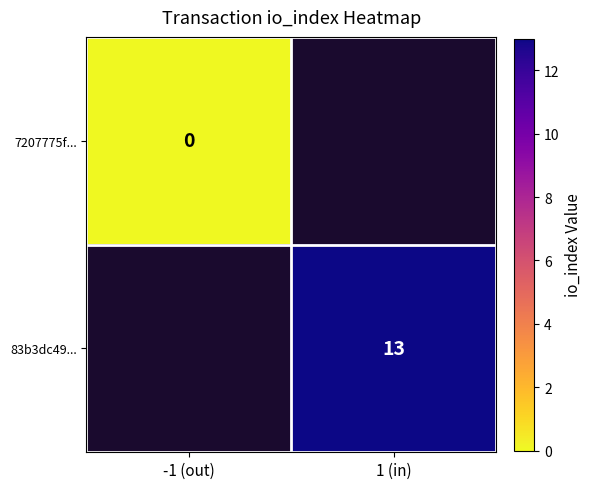

Which has a higher value, -1 (out) or 1 (in)?

1 (in)